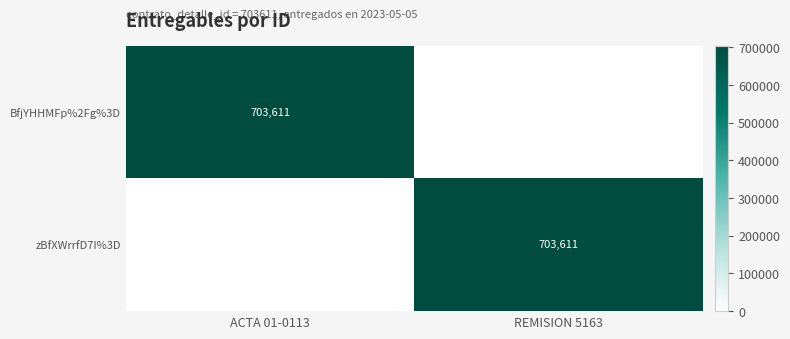

Is it true that BfjYHHMFp%2Fg%3D equals 427681 at ACTA 01-0113?

False